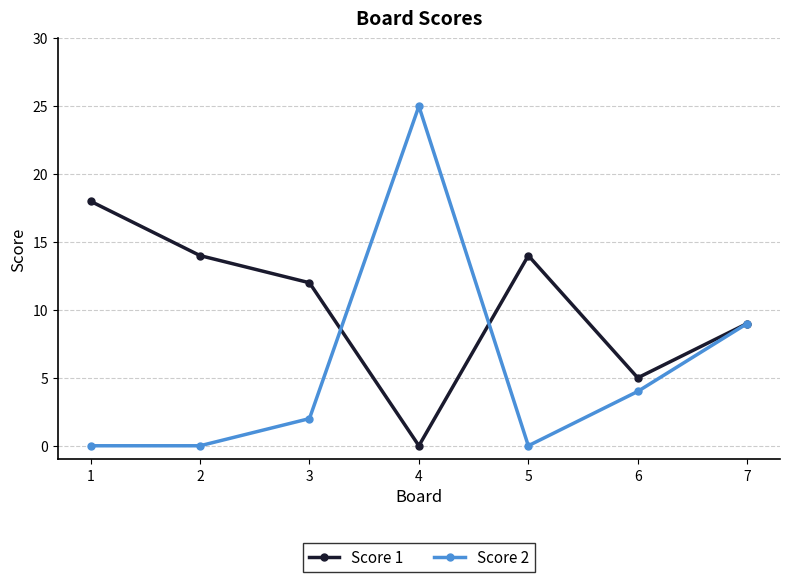

Reading left to right, transcribe all the data shown in this chart.

Score 1: 18	14	12	0	14	5	9
Score 2: 0	0	2	25	0	4	9